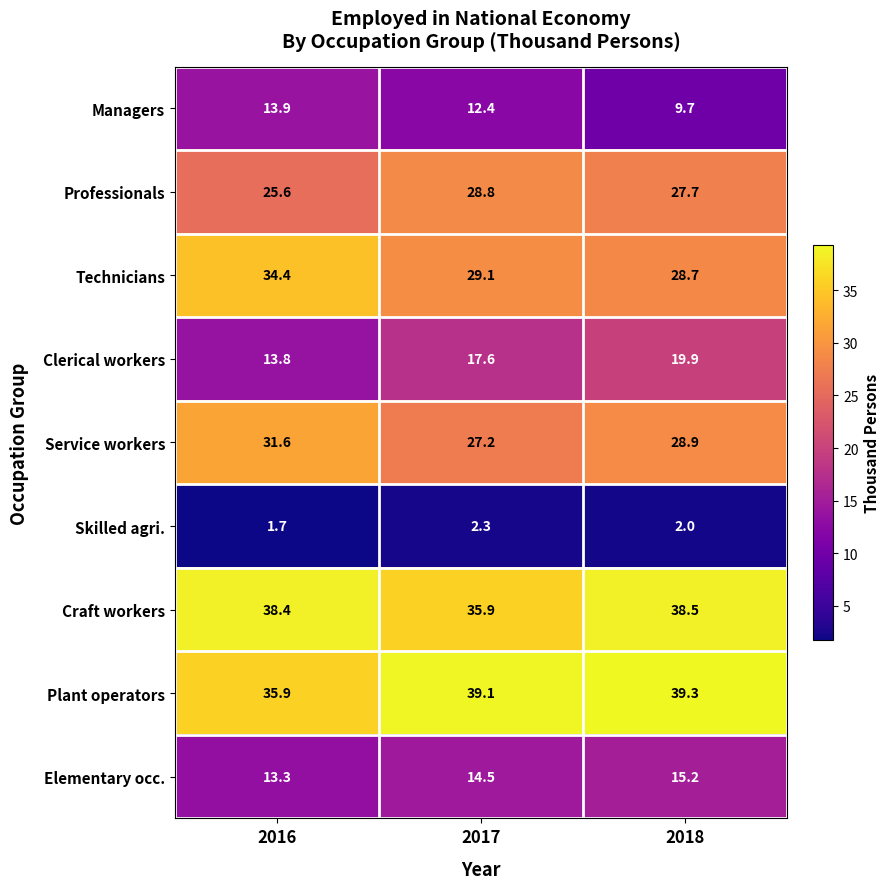

At 2017, list the series in order from smallest to largest.

Skilled agri., Managers, Elementary occ., Clerical workers, Service workers, Professionals, Technicians, Craft workers, Plant operators